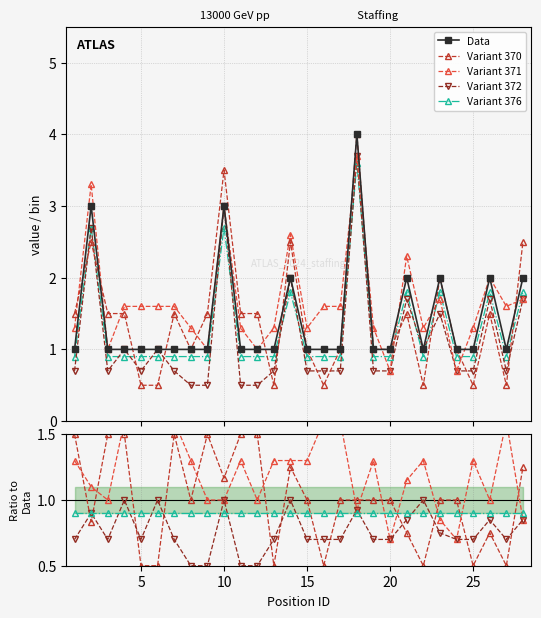

Count the Data values in the range 1 to 2.

25